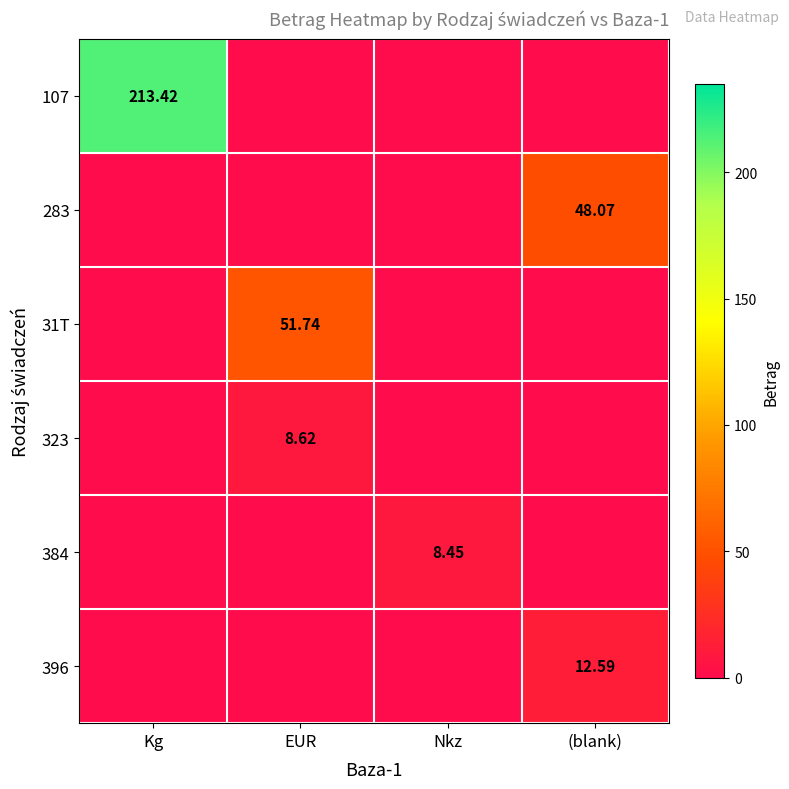

Rank the series at Nkz from lowest to highest value.

107, 283, 31T, 323, 396, 384